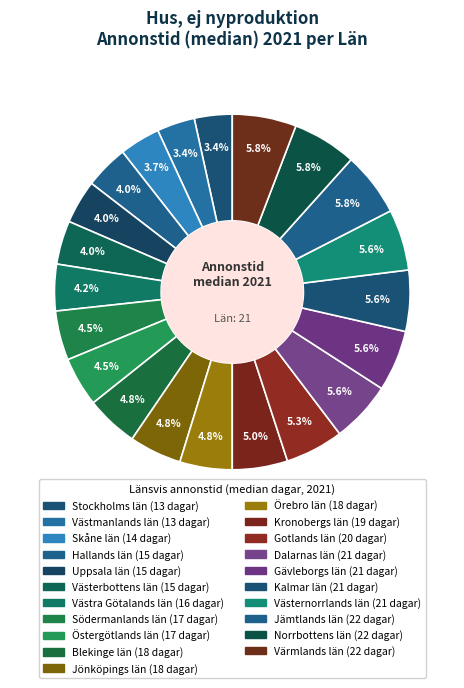

What is the smallest slice in the pie chart?

Stockholms län